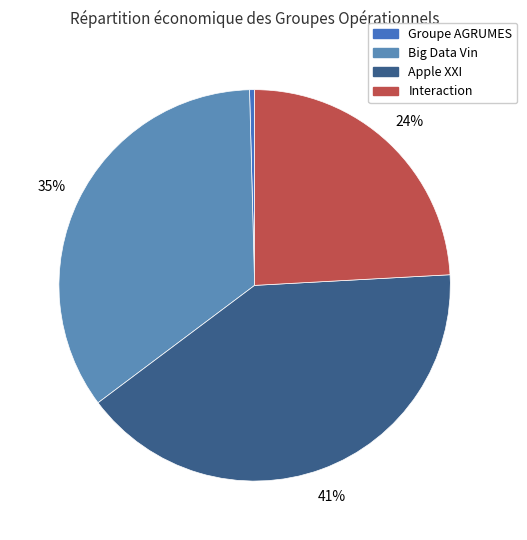

How many slices are in this pie chart?

4